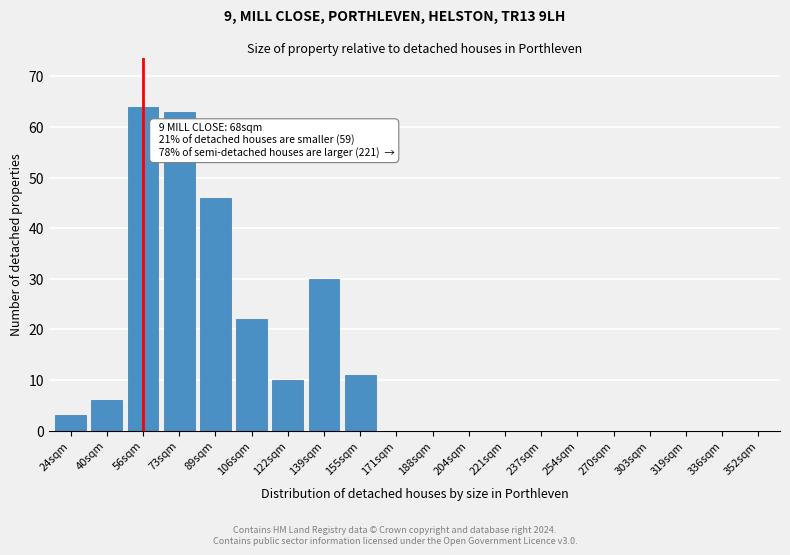

Reading left to right, list all the values displayed in this chart.

24sqm=3	40sqm=6	56sqm=64	73sqm=63	89sqm=46	106sqm=22	122sqm=10	139sqm=30	155sqm=11	171sqm=0	188sqm=0	204sqm=0	221sqm=0	237sqm=0	254sqm=0	270sqm=0	303sqm=0	319sqm=0	336sqm=0	352sqm=0